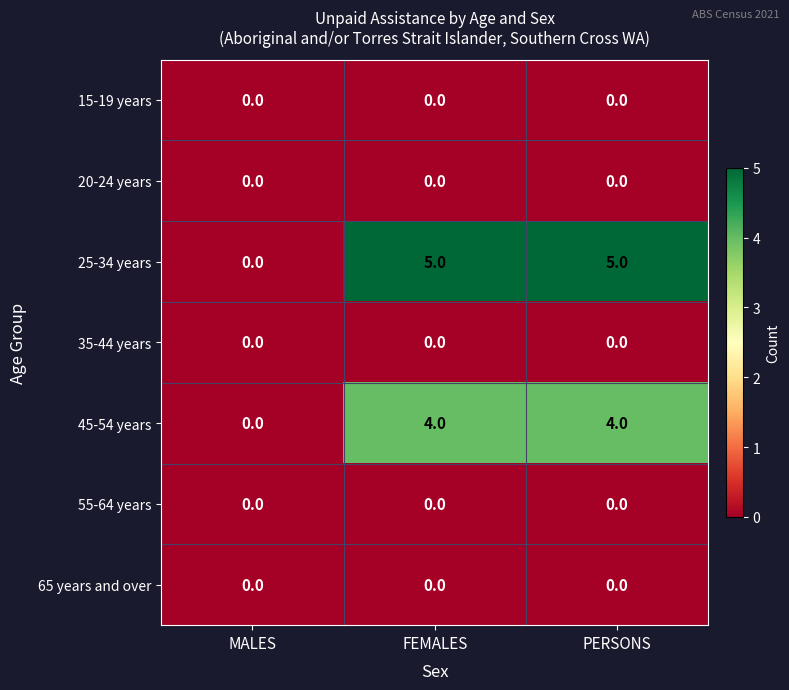

At which label is 45-54 years closest to 2?

MALES